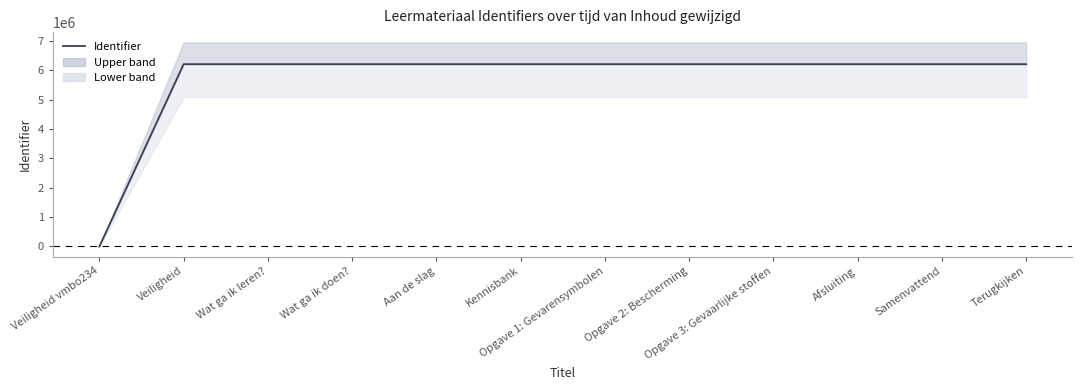

Where is the first local minimum?

Kennisbank